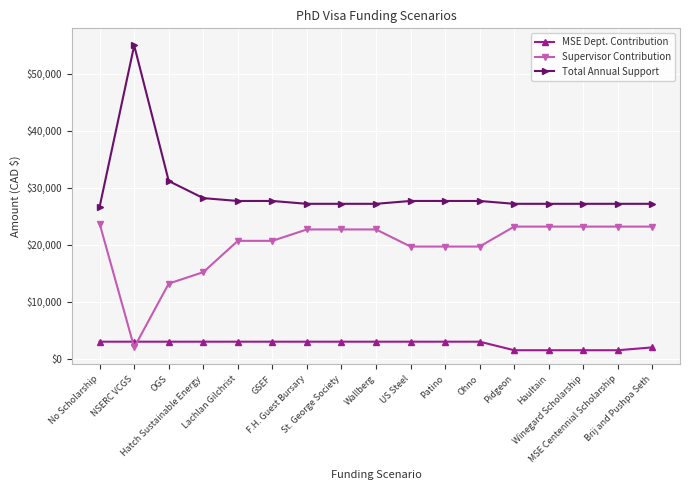

Which series has the widest spread of values?

Total Annual Support